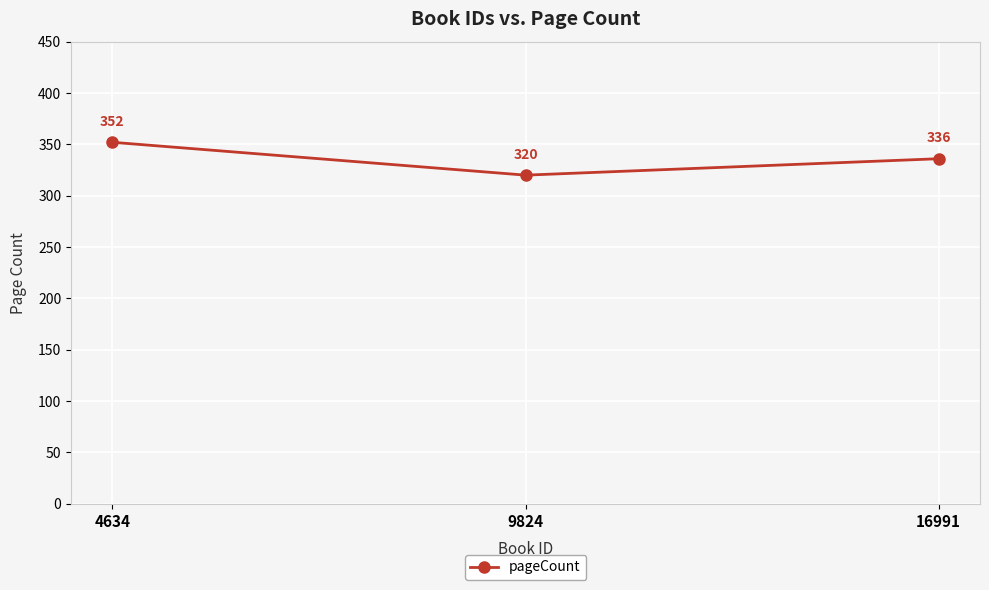

Which category has the lowest value across all series?

9824